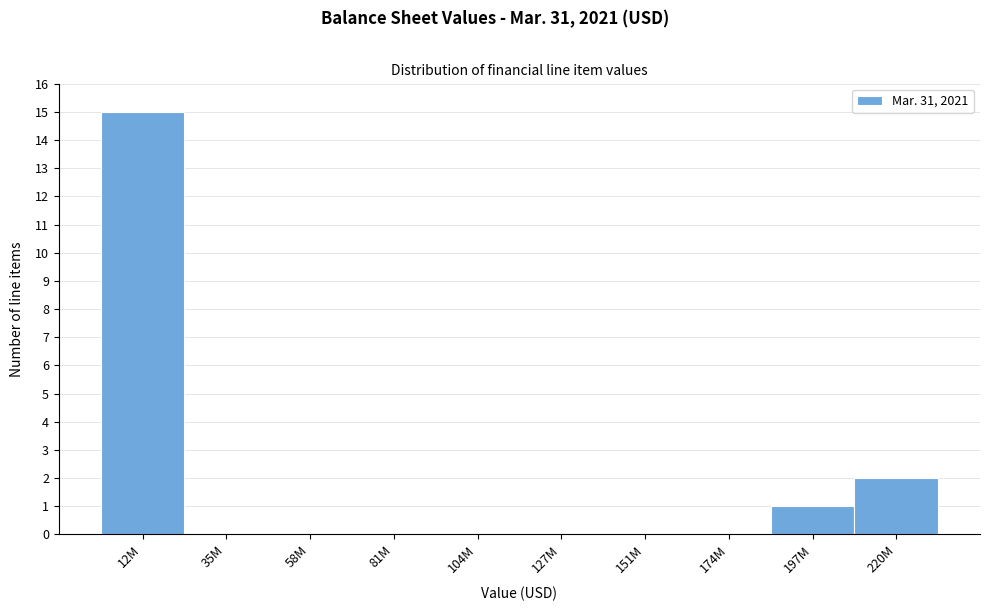

Reading right to left, what are all the values shown in this chart?

220M=2	197M=1	174M=0	151M=0	127M=0	104M=0	81M=0	58M=0	35M=0	12M=15